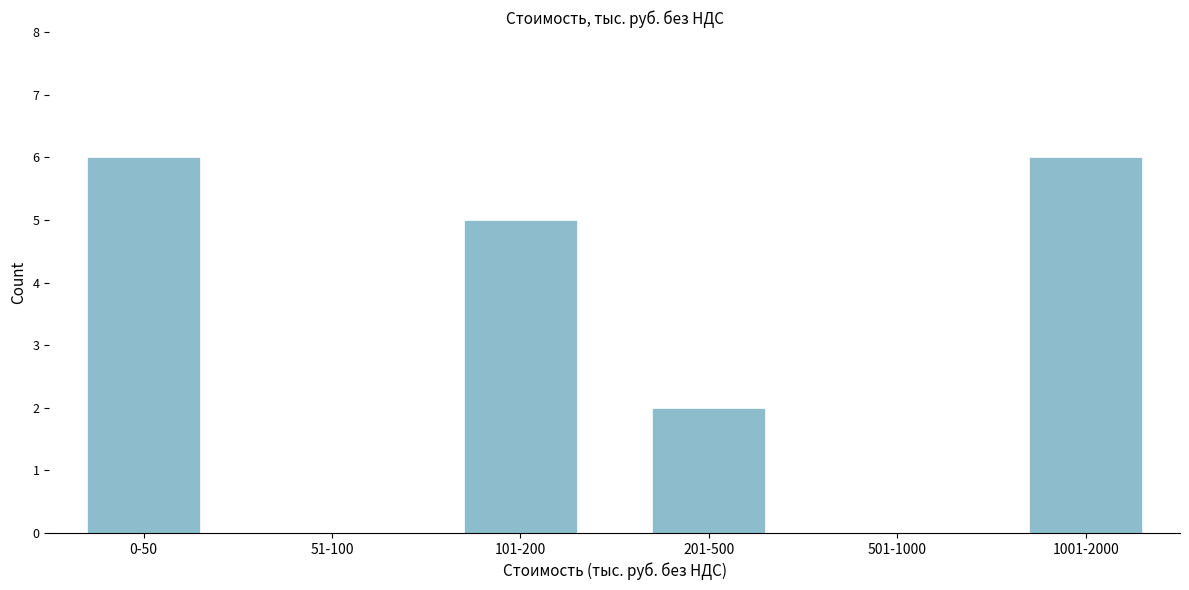

Reading right to left, what are all the values shown in this chart?

1001-2000=6	501-1000=0	201-500=2	101-200=5	51-100=0	0-50=6